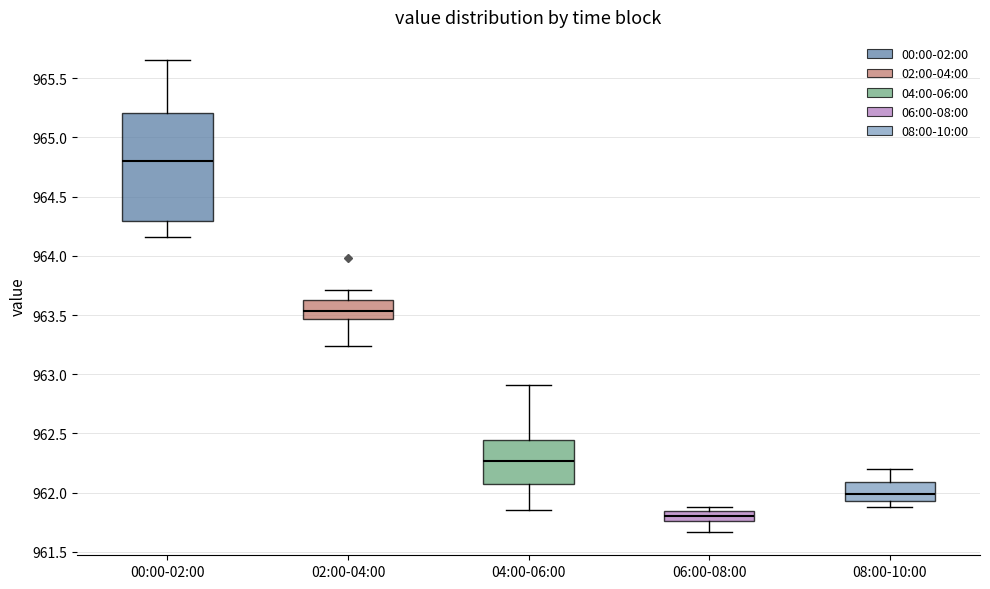

Which box is the tallest, from its lower edge to its upper edge?

00:00-02:00